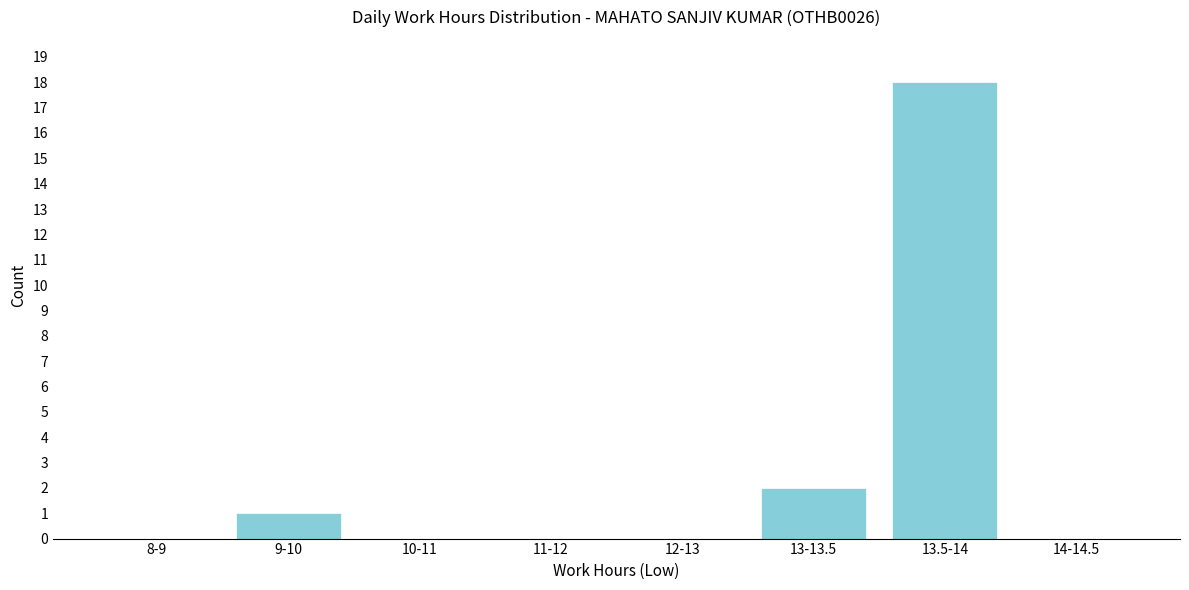

Reading left to right, what are all the values shown in this chart?

8-9=0	9-10=1	10-11=0	11-12=0	12-13=0	13-13.5=2	13.5-14=18	14-14.5=0